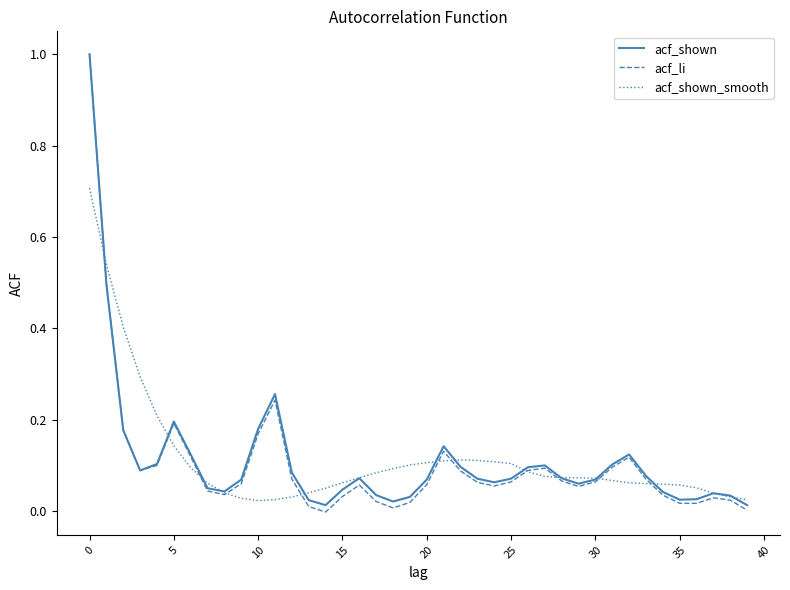

Which series has the widest spread of values?

acf_li